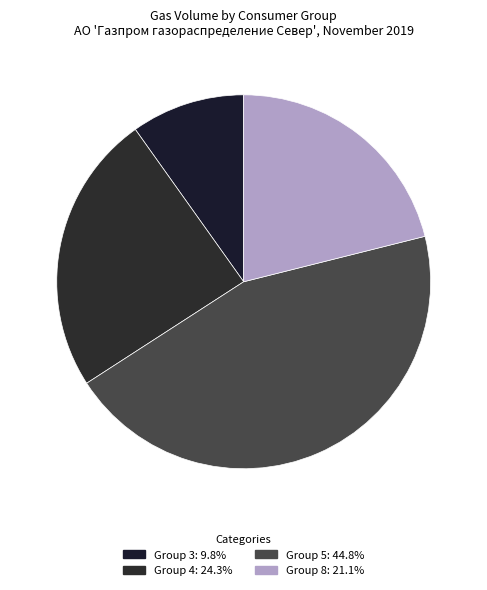

Count the number of slices in the pie.

4